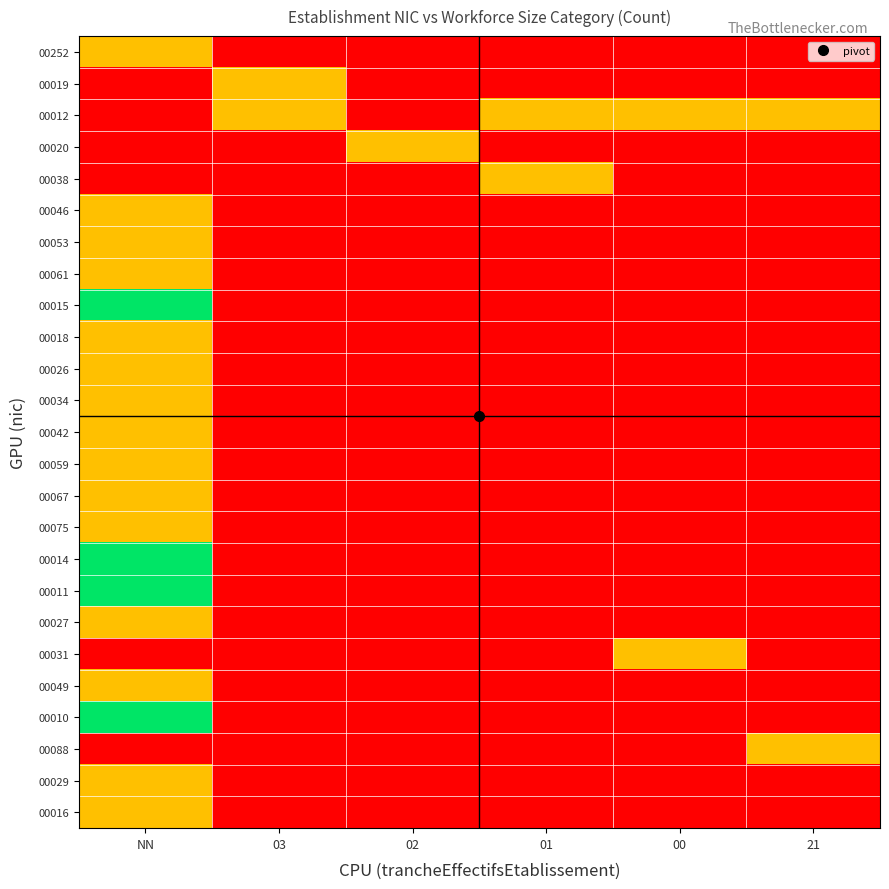

Reading left to right, extract all data points from this chart.

00252: NN=1	03=0	02=0	01=0	00=0	21=0
00019: NN=0	03=1	02=0	01=0	00=0	21=0
00012: NN=0	03=1	02=0	01=1	00=1	21=1
00020: NN=0	03=0	02=1	01=0	00=0	21=0
00038: NN=0	03=0	02=0	01=1	00=0	21=0
00046: NN=1	03=0	02=0	01=0	00=0	21=0
00053: NN=1	03=0	02=0	01=0	00=0	21=0
00061: NN=1	03=0	02=0	01=0	00=0	21=0
00015: NN=2	03=0	02=0	01=0	00=0	21=0
00018: NN=1	03=0	02=0	01=0	00=0	21=0
00026: NN=1	03=0	02=0	01=0	00=0	21=0
00034: NN=1	03=0	02=0	01=0	00=0	21=0
00042: NN=1	03=0	02=0	01=0	00=0	21=0
00059: NN=1	03=0	02=0	01=0	00=0	21=0
00067: NN=1	03=0	02=0	01=0	00=0	21=0
00075: NN=1	03=0	02=0	01=0	00=0	21=0
00014: NN=2	03=0	02=0	01=0	00=0	21=0
00011: NN=2	03=0	02=0	01=0	00=0	21=0
00027: NN=1	03=0	02=0	01=0	00=0	21=0
00031: NN=0	03=0	02=0	01=0	00=1	21=0
00049: NN=1	03=0	02=0	01=0	00=0	21=0
00010: NN=2	03=0	02=0	01=0	00=0	21=0
00088: NN=0	03=0	02=0	01=0	00=0	21=1
00029: NN=1	03=0	02=0	01=0	00=0	21=0
00016: NN=1	03=0	02=0	01=0	00=0	21=0